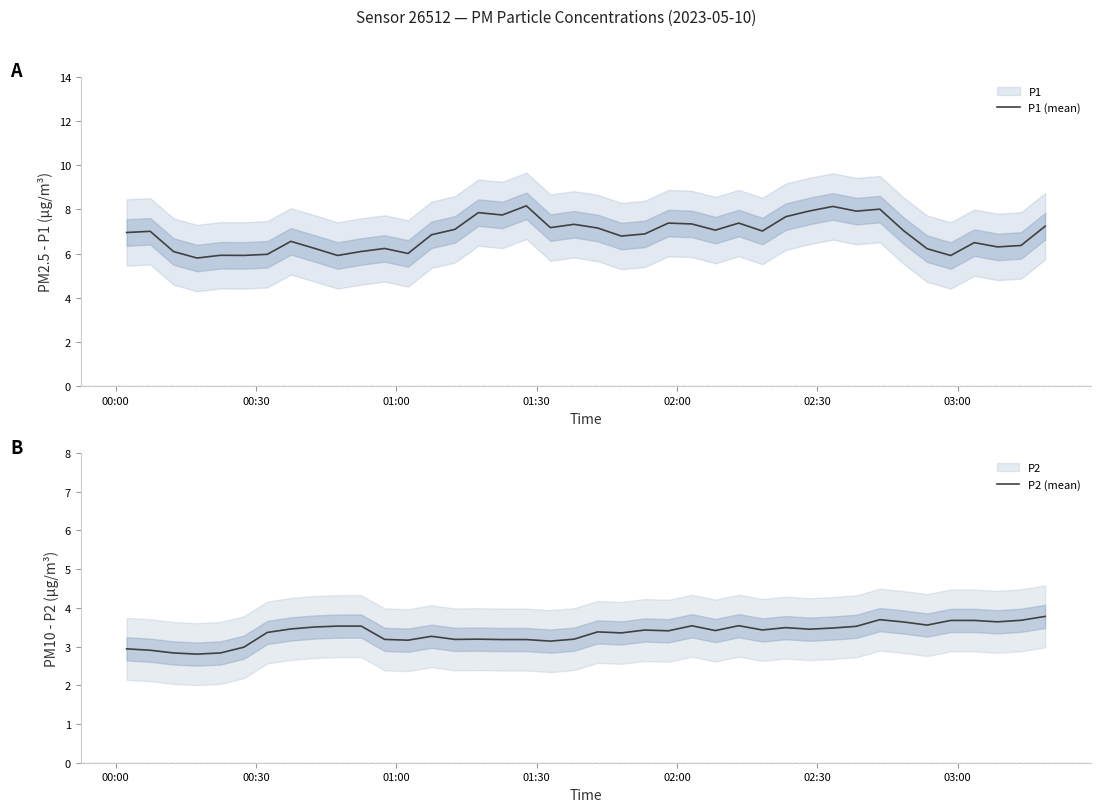

Which series has the widest spread of values?

P1 (mean)